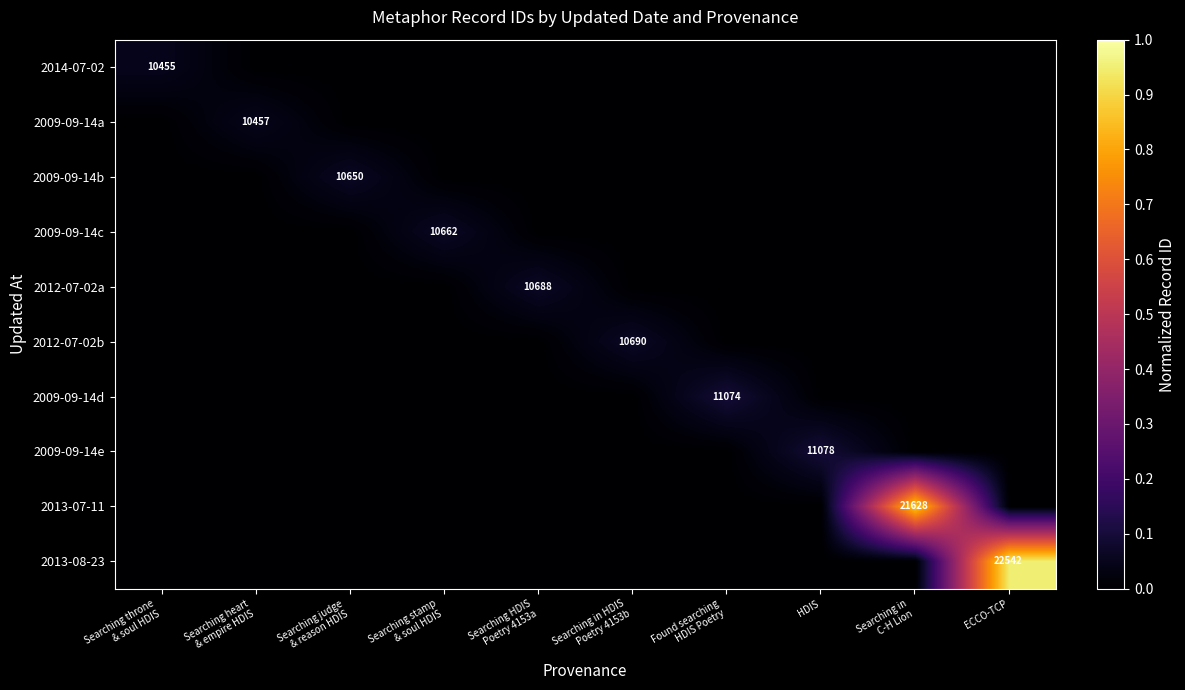

Count the 2009-09-14c values in the range 0 to 1.

10